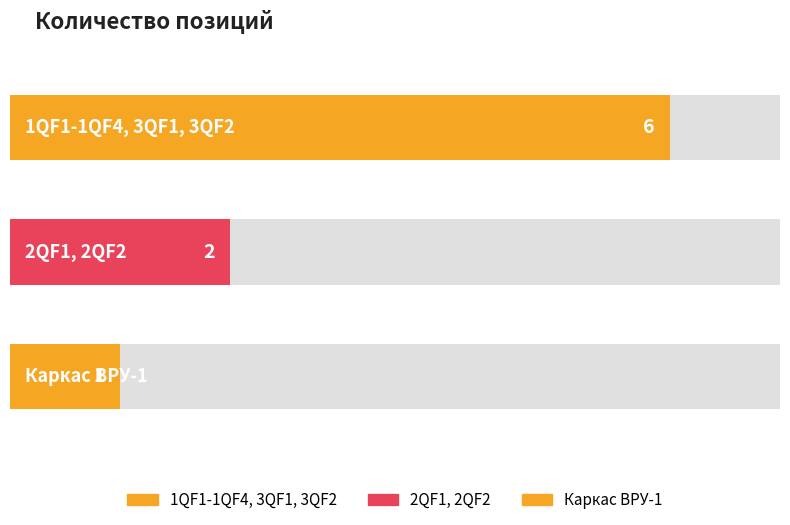

How many data points are above 2?

1